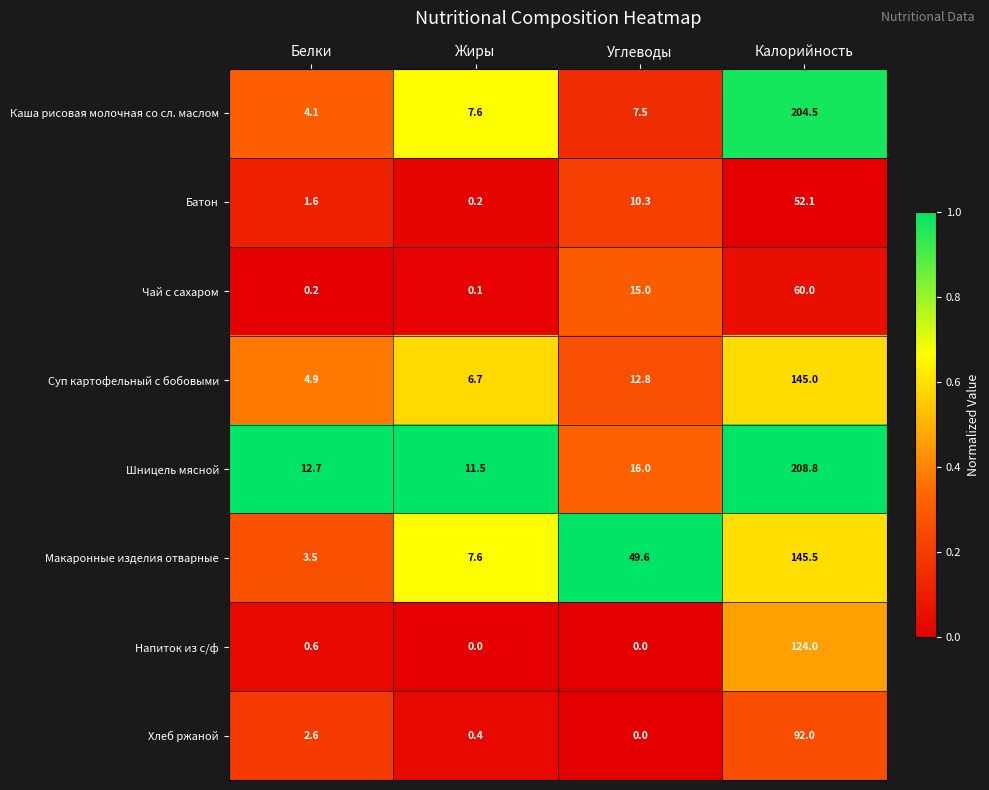

Which series has the largest total across all categories?

Шницель мясной